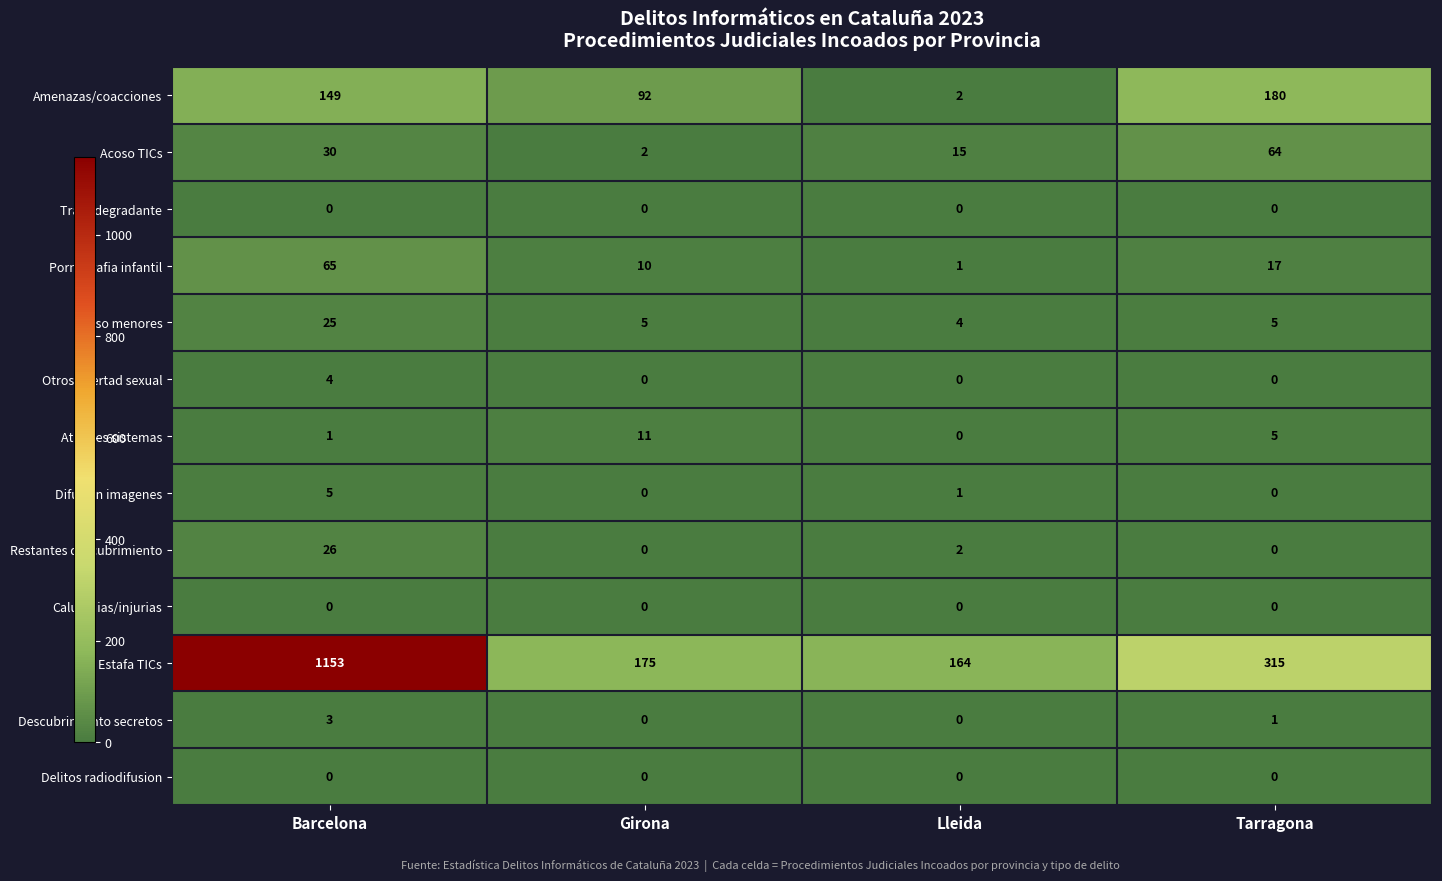

Count the number of data series in this chart.

13